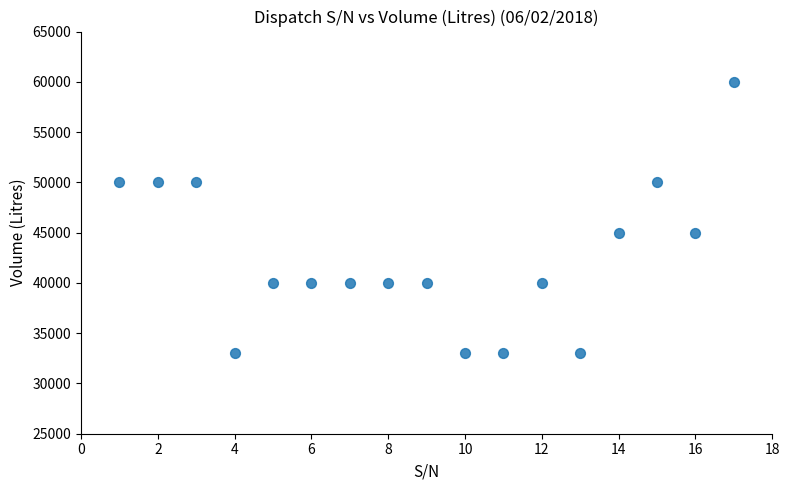

What is the range of Y values (max minus min)?

27000